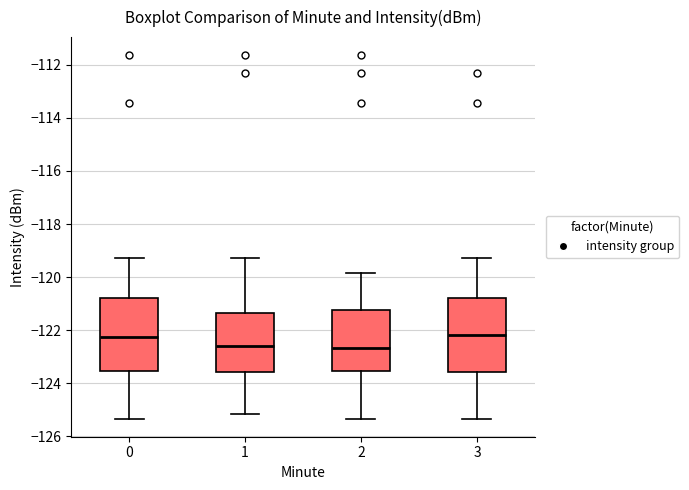

Reading left to right, transcribe this box plot: for each box, give where its median line is, the range the box spans, and where its two whiskers end, as read against the y-axis. The values are not printed on the chart, so give them approximately, as read against the axis.

0: median -122.2, box -123.6 to -120.8, whiskers -125.4 to -119.2
1: median -122.6, box -123.6 to -121.4, whiskers -125.2 to -119.2
2: median -122.6, box -123.6 to -121.2, whiskers -125.4 to -119.8
3: median -122.2, box -123.6 to -120.8, whiskers -125.4 to -119.2